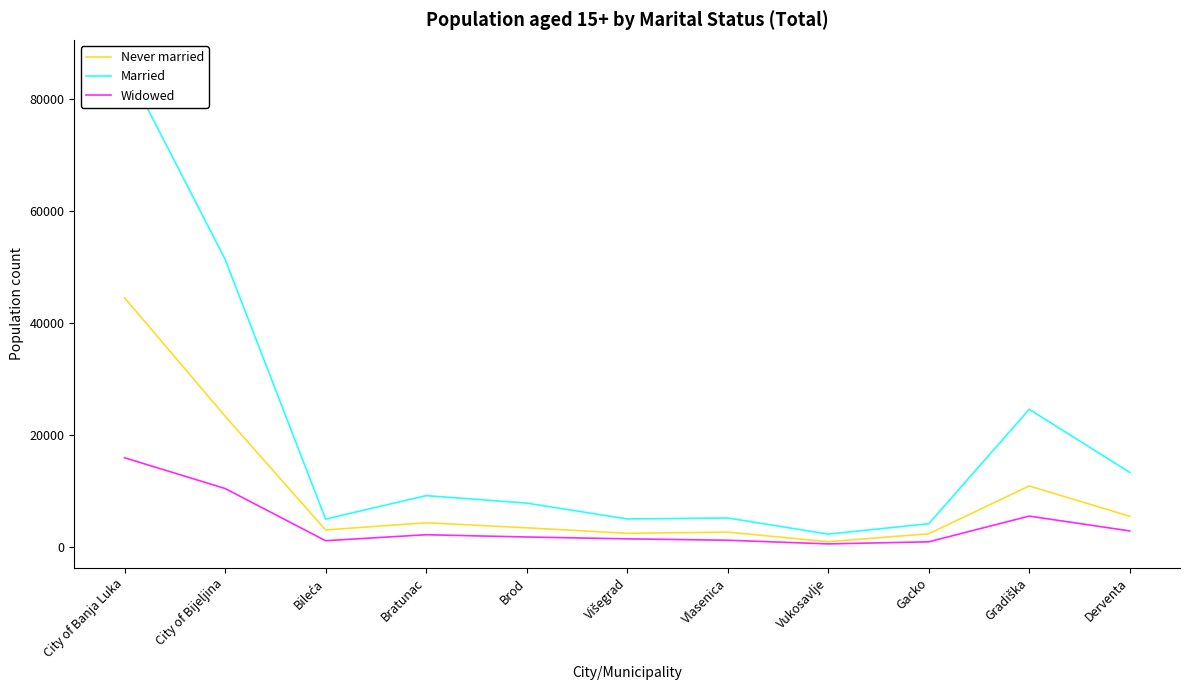

What is the sum of all Married values?

213578